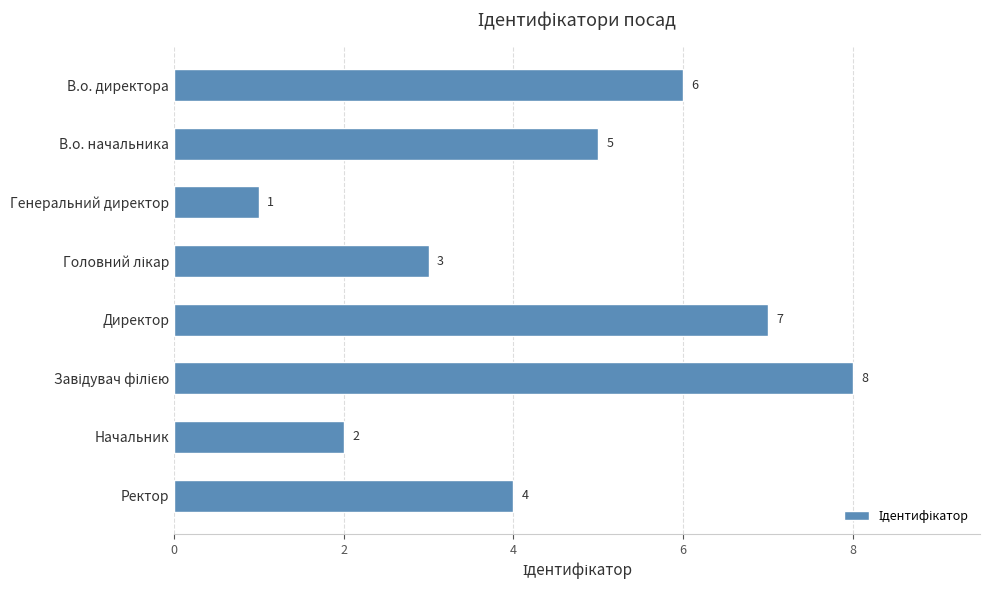

What is the difference between the maximum and minimum values?

7